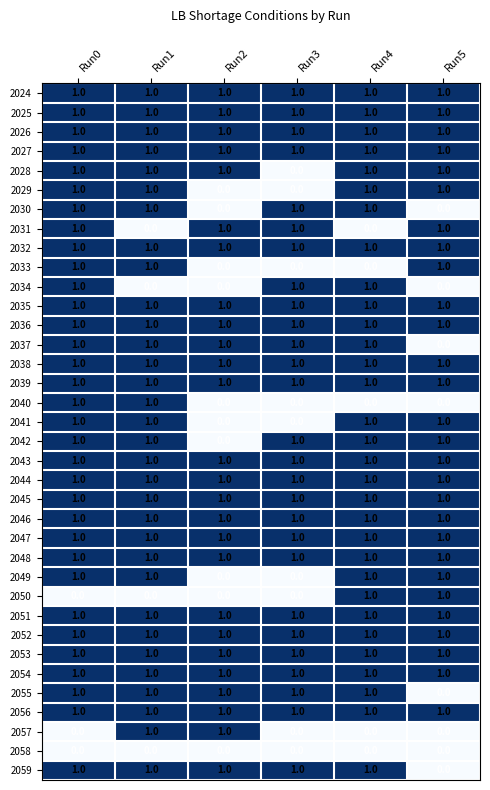

What is the sum of all 2038 values?

6